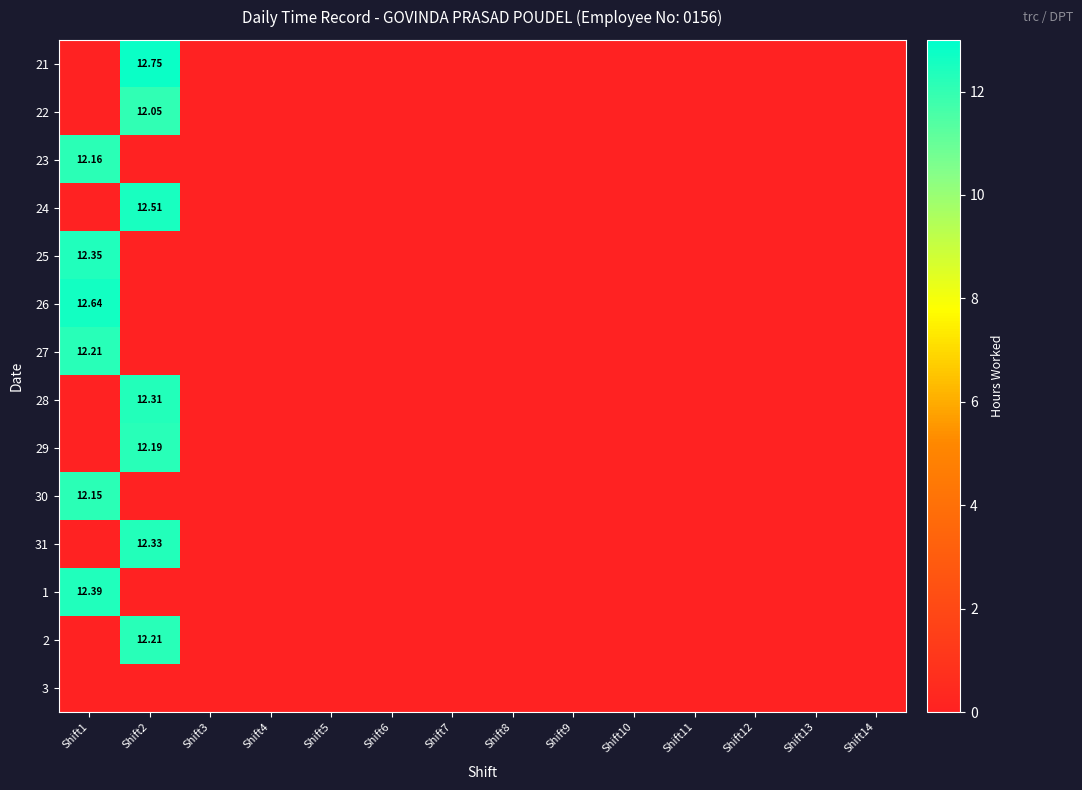

Which has a higher value, Shift7 or Shift10?

Shift7